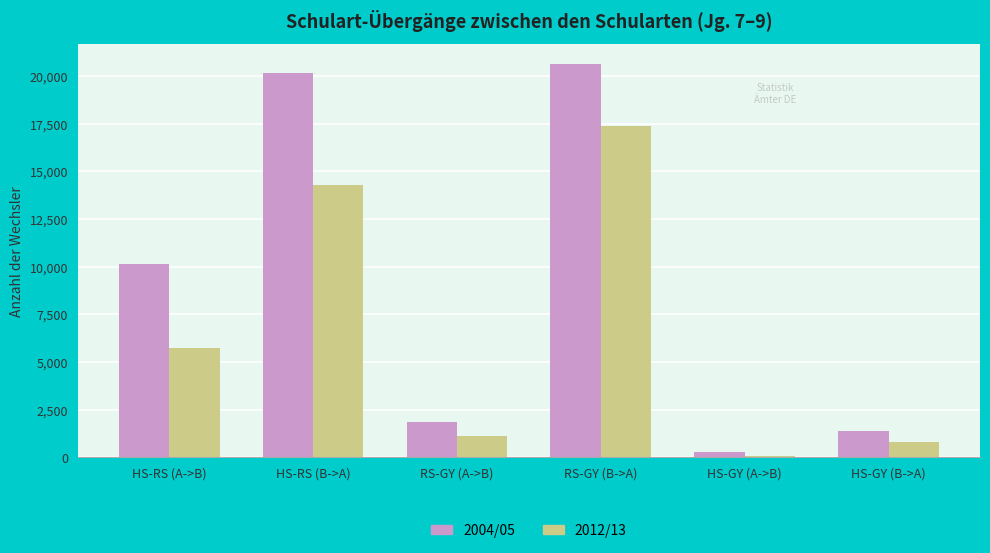

True or false: 2012/13 has a value of 8720 at HS-RS (A->B).

False